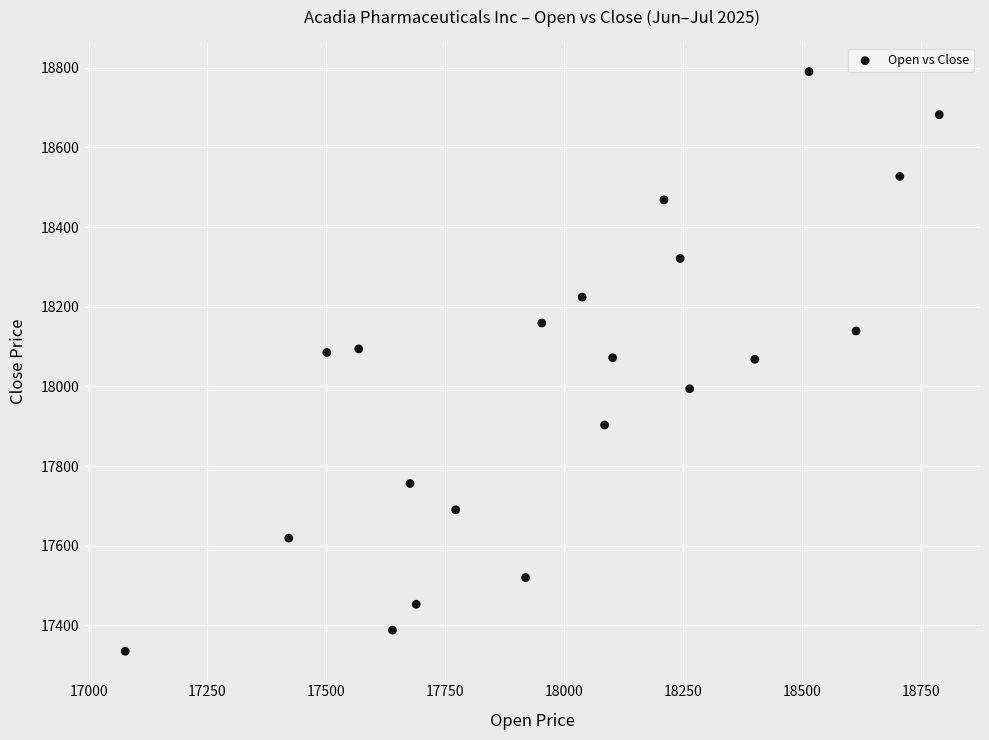

What is the range of X values (max minus min)?

1712